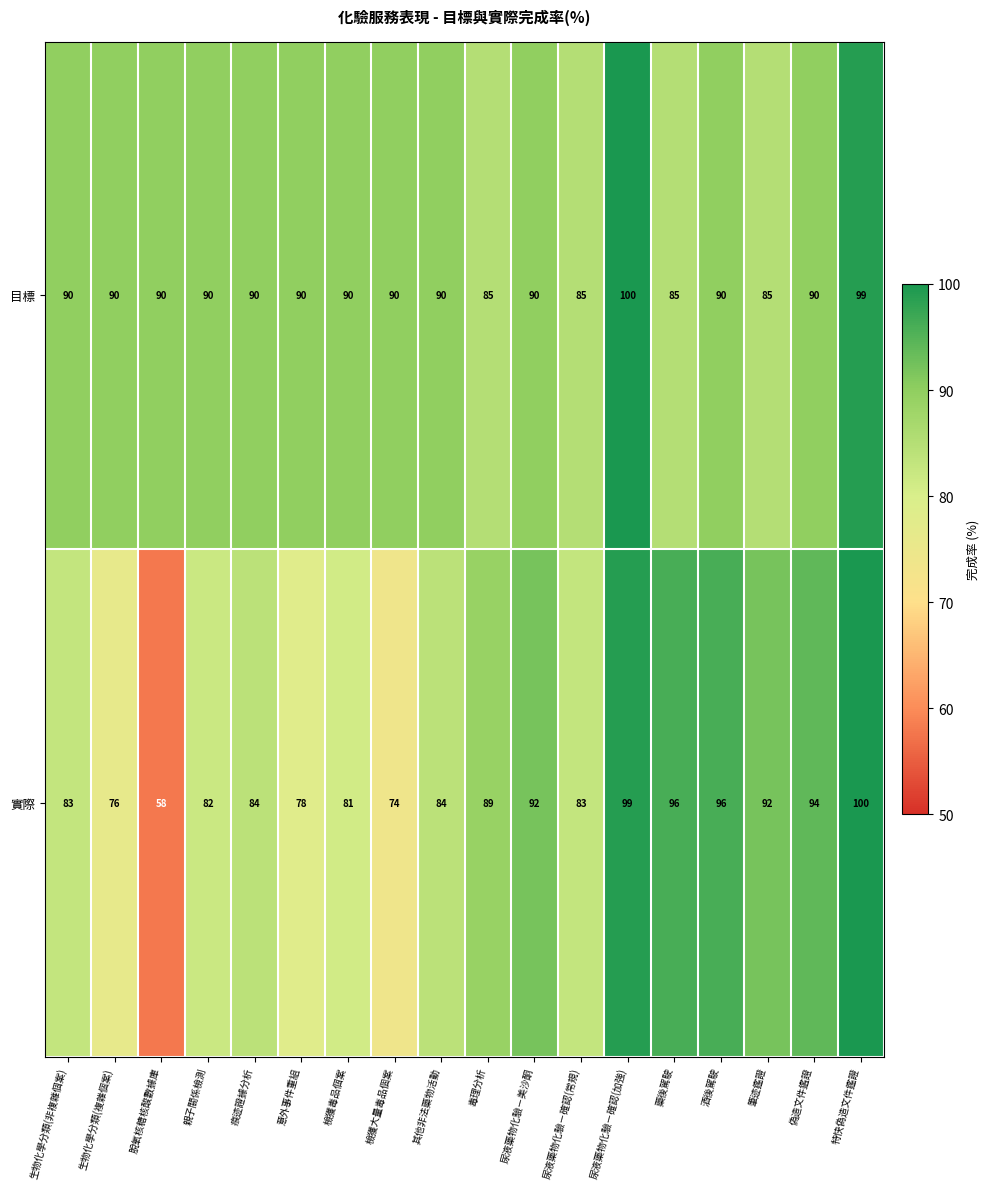

Count the number of data series in this chart.

2